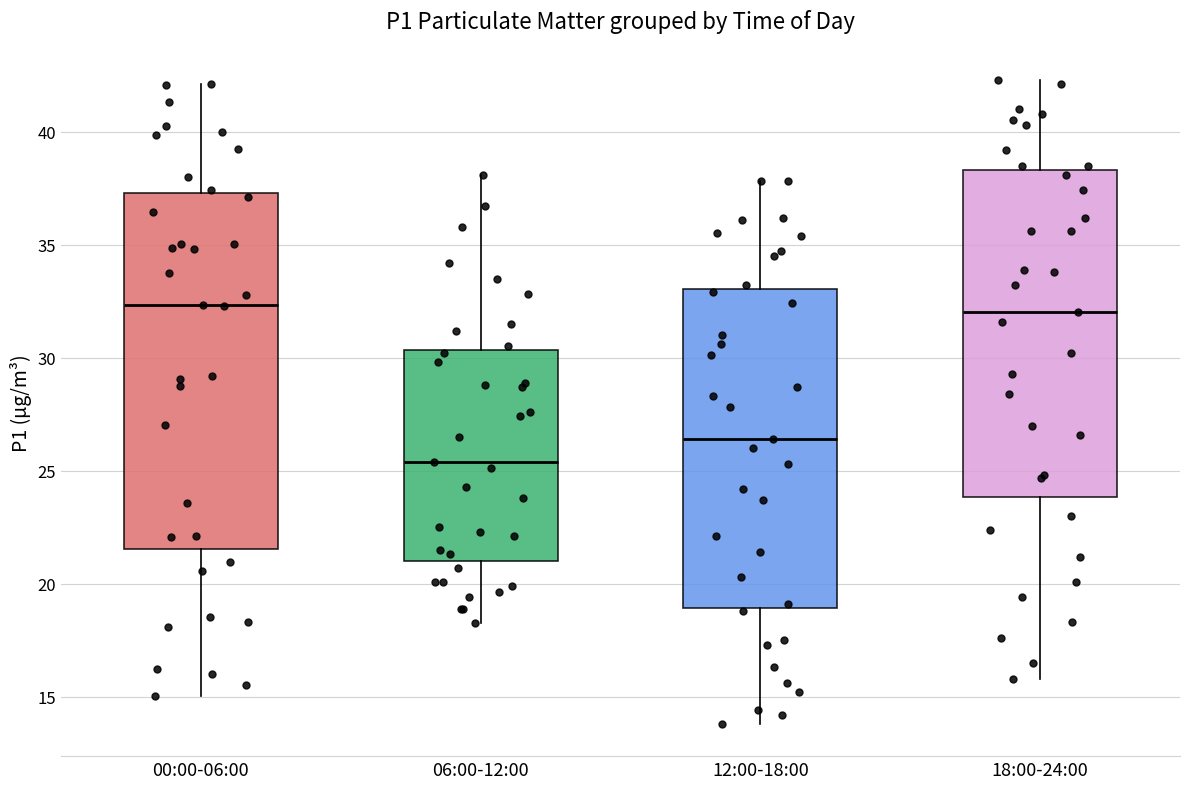

Reading left to right, transcribe this box plot: for each box, give where its median line is, the range the box spans, and where its two whiskers end, as read against the y-axis. The values are not printed on the chart, so give them approximately, as read against the axis.

00:00-06:00: median 32.5, box 21.5 to 37.5, whiskers 15.0 to 42.0
06:00-12:00: median 25.5, box 21.0 to 30.5, whiskers 18.5 to 38.0
12:00-18:00: median 26.5, box 19.0 to 33.0, whiskers 14.0 to 38.0
18:00-24:00: median 32.0, box 24.0 to 38.5, whiskers 16.0 to 42.5